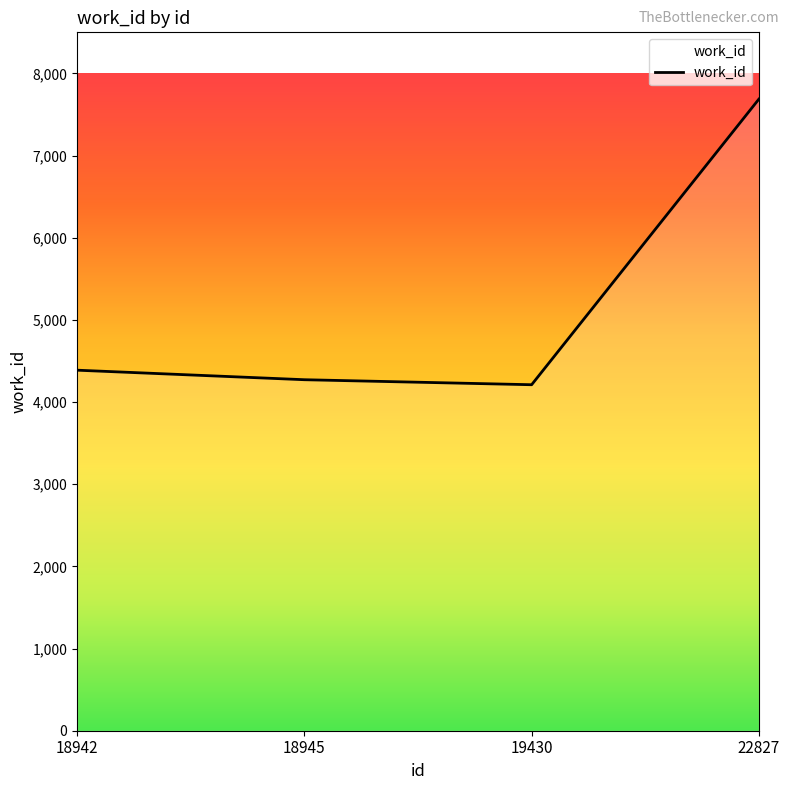

True or false: there are more than 2 points higher than both neighbors.

False